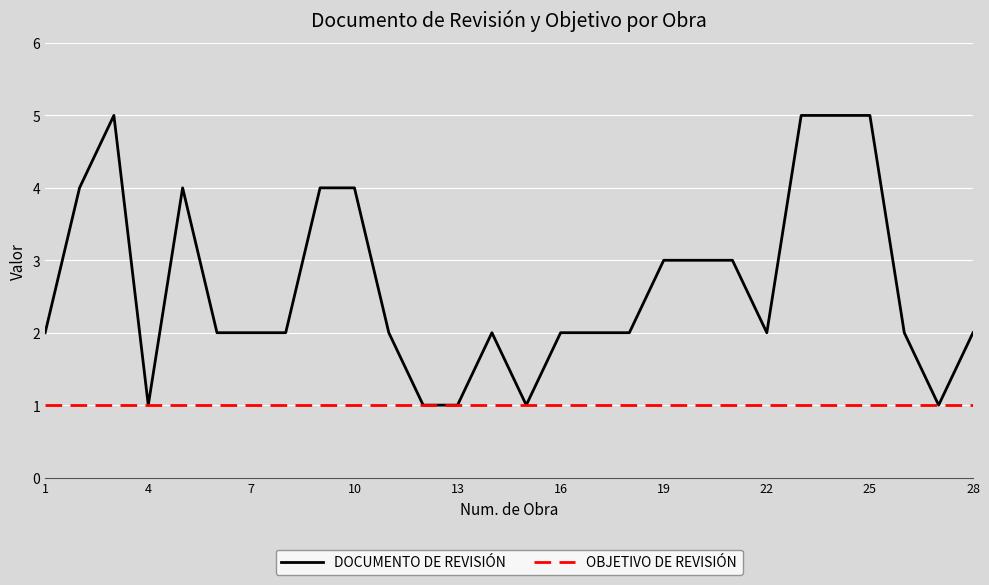

How many lines are shown in the chart?

2